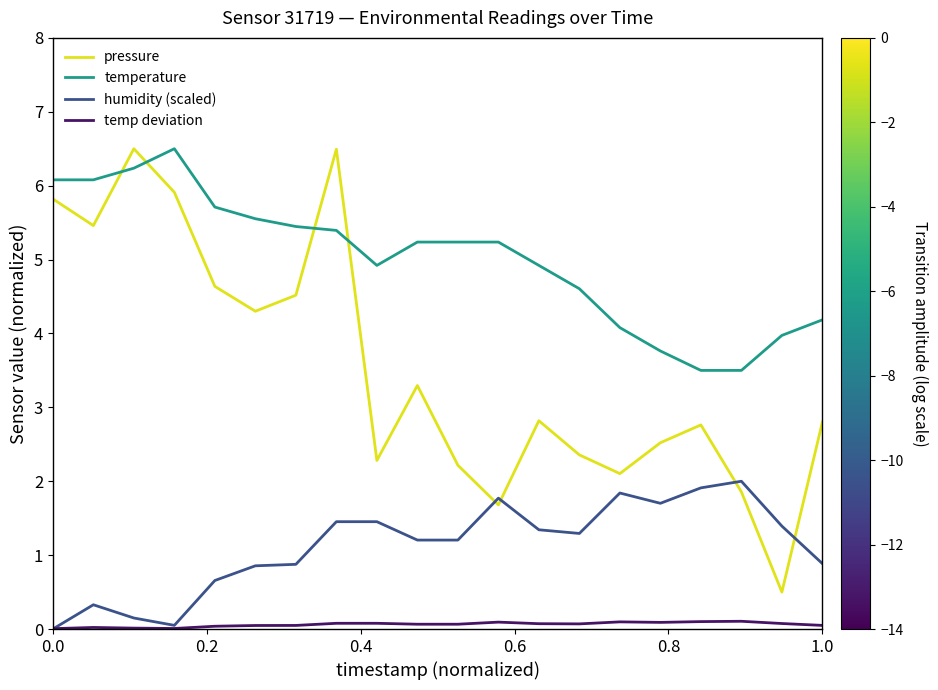

Rank the series by their average value, from highest to lowest.

temperature, pressure, humidity (scaled), temp deviation